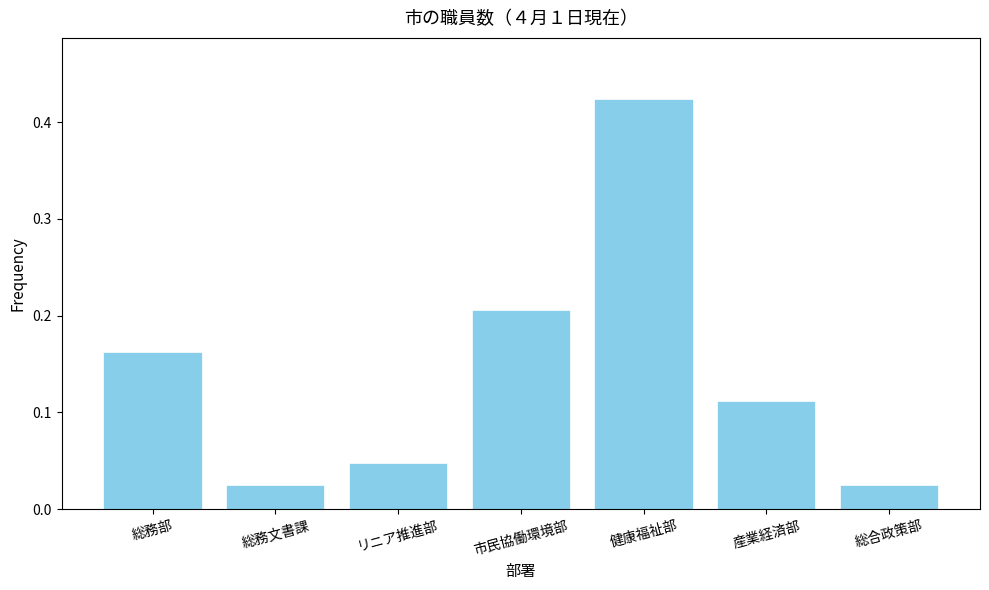

What is the change in value from 健康福祉部 to 総合政策部?

-0.4